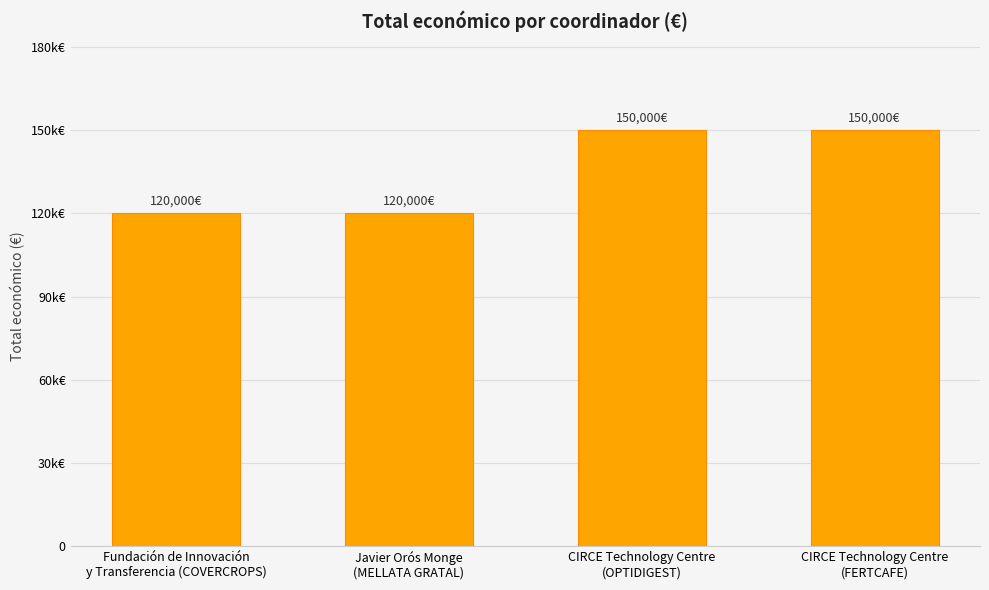

Is it true that the value at Javier Orós Monge
(MELLATA GRATAL) is 70275?

False